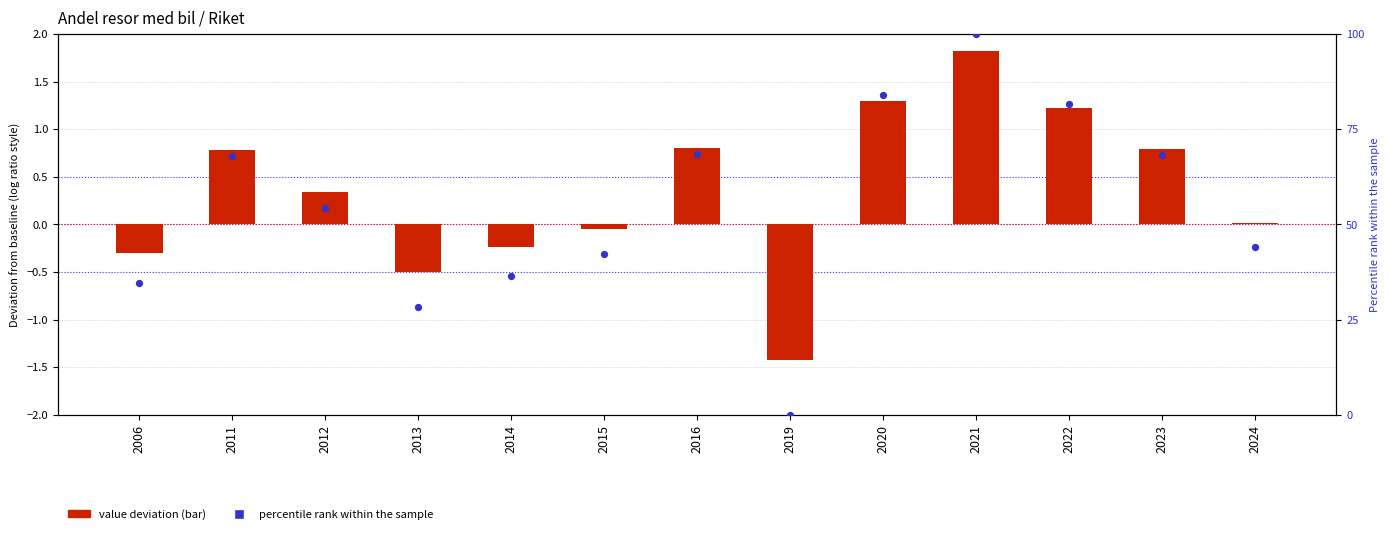

Which series has the largest total across all categories?

percentile rank within the sample